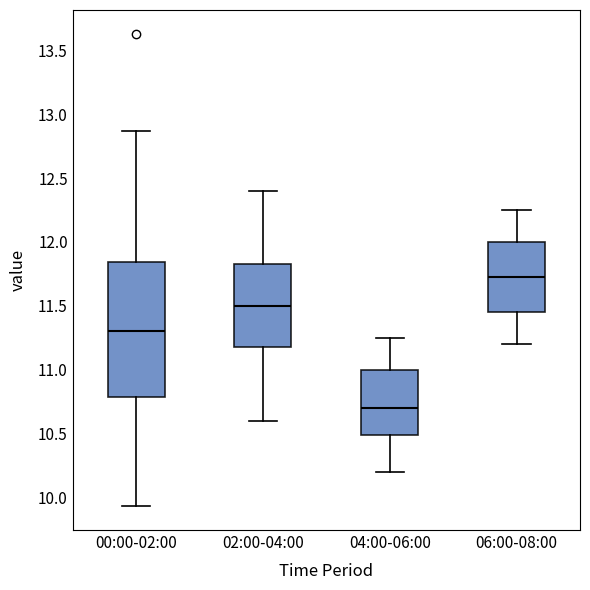

Reading left to right, read every box against the y-axis: the position of its median line, the range the box covers, and the ends of its whiskers. The values are not printed on the chart, so give them approximately, as read against the axis.

00:00-02:00: median 11.30, box 10.80 to 11.85, whiskers 9.95 to 12.85
02:00-04:00: median 11.50, box 11.20 to 11.85, whiskers 10.60 to 12.40
04:00-06:00: median 10.70, box 10.50 to 11.00, whiskers 10.20 to 11.25
06:00-08:00: median 11.75, box 11.45 to 12.00, whiskers 11.20 to 12.25